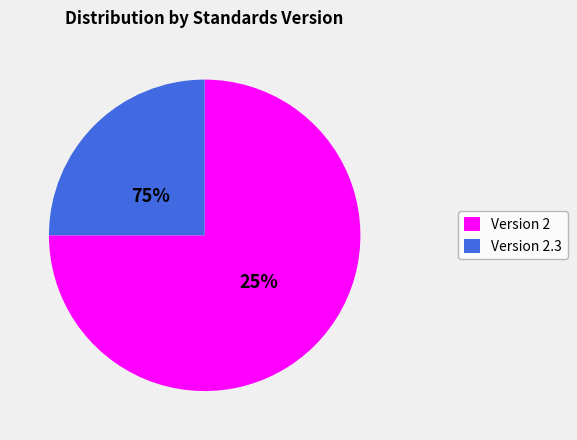

Which has a higher value, Version 2.3 or Version 2?

Version 2.3